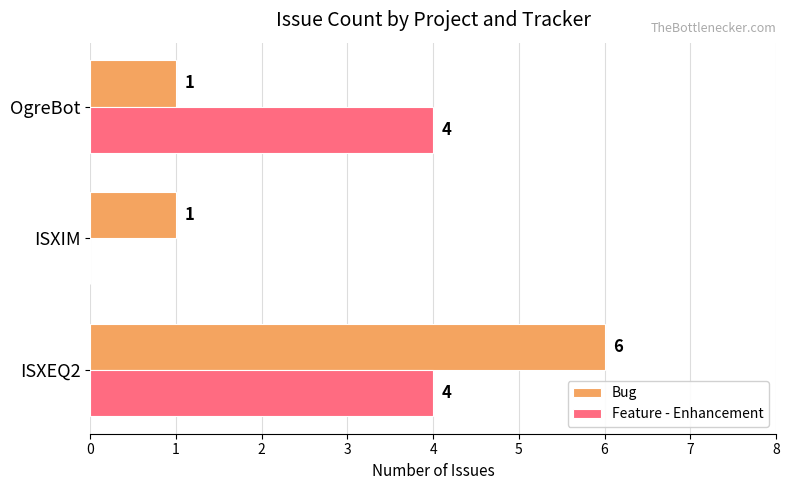

The Bug series shows 1 at ISXIM. True or false?

True